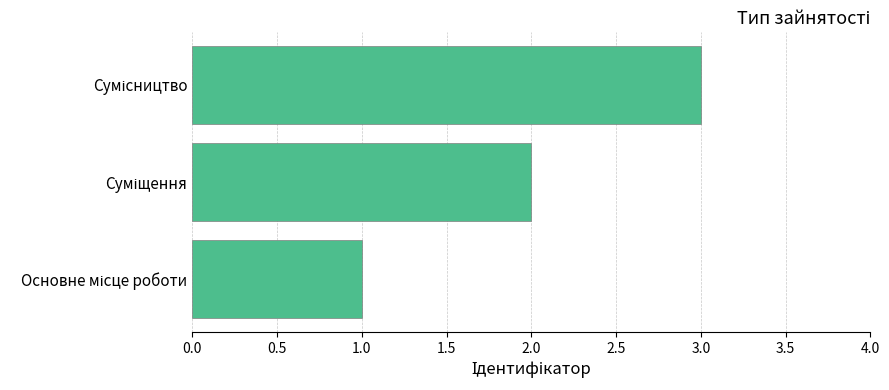

What is the sum of all values?

6